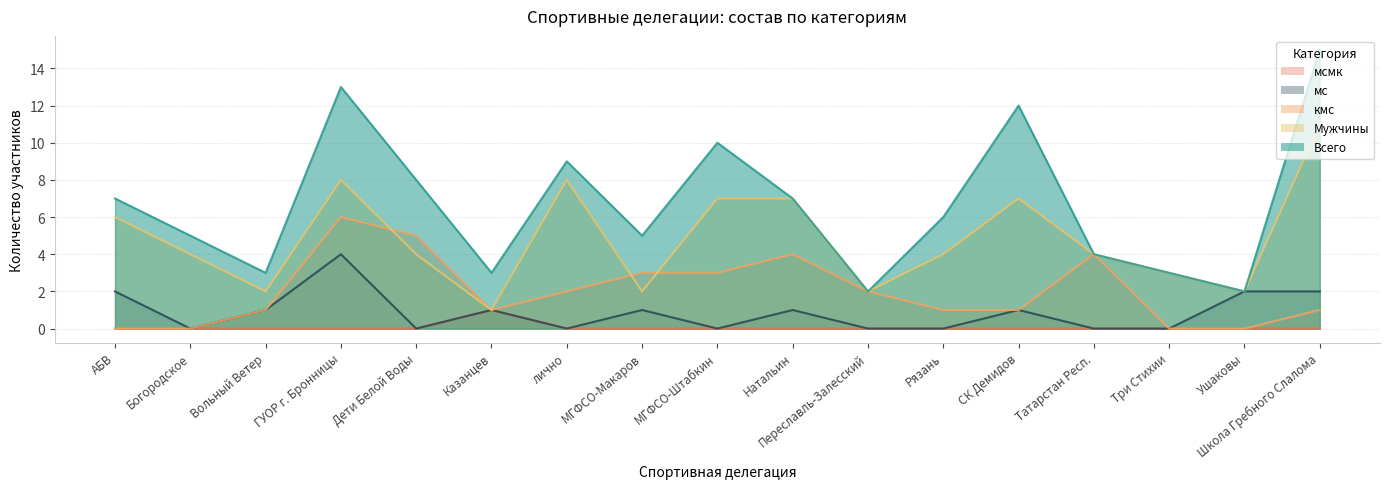

True or false: Всего and мс intersect in this chart.

False